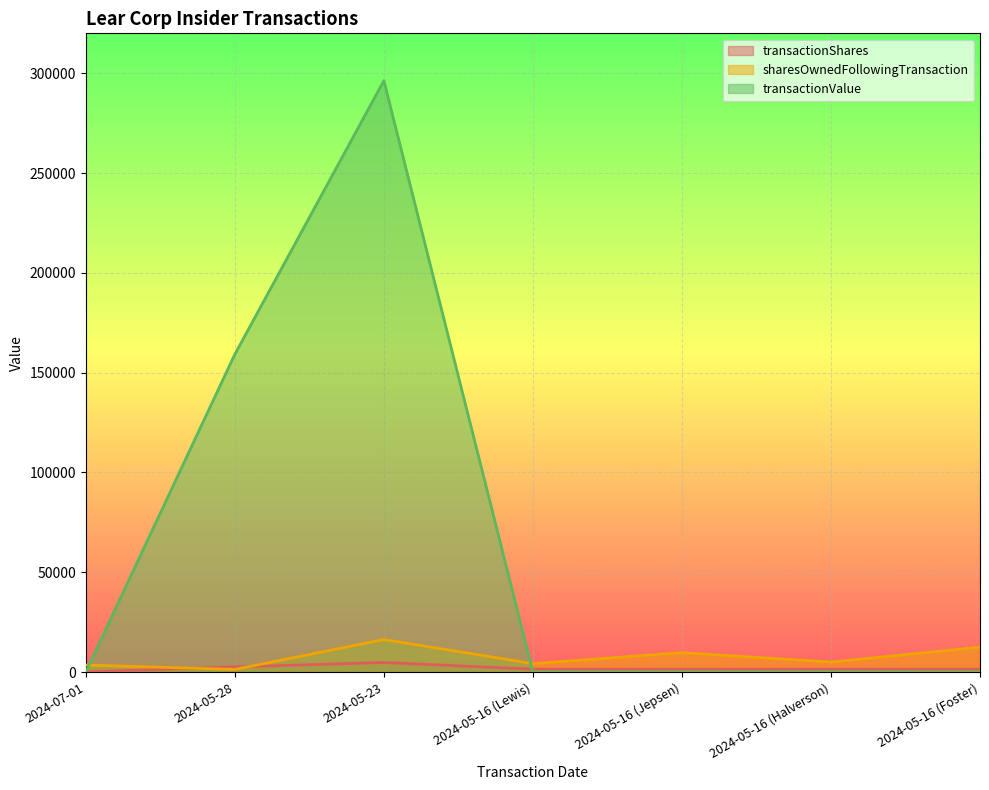

What is the approximate value of transactionValue at 2024-05-28?

159175